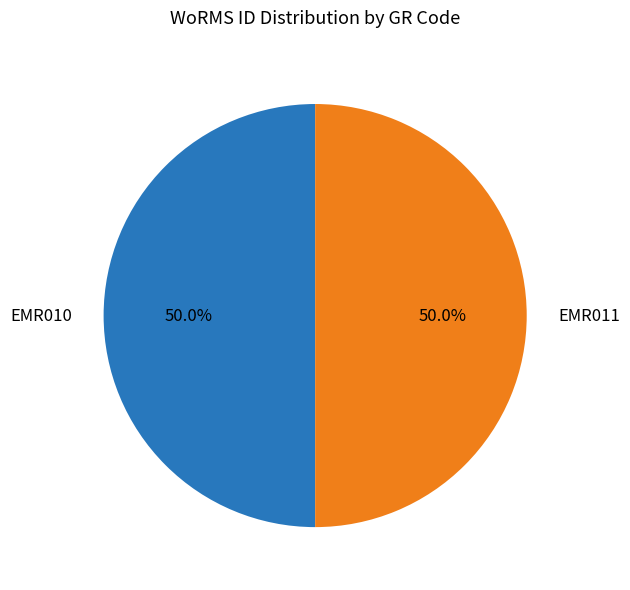

Do EMR011 and EMR010 together represent more than half of the pie?

Yes